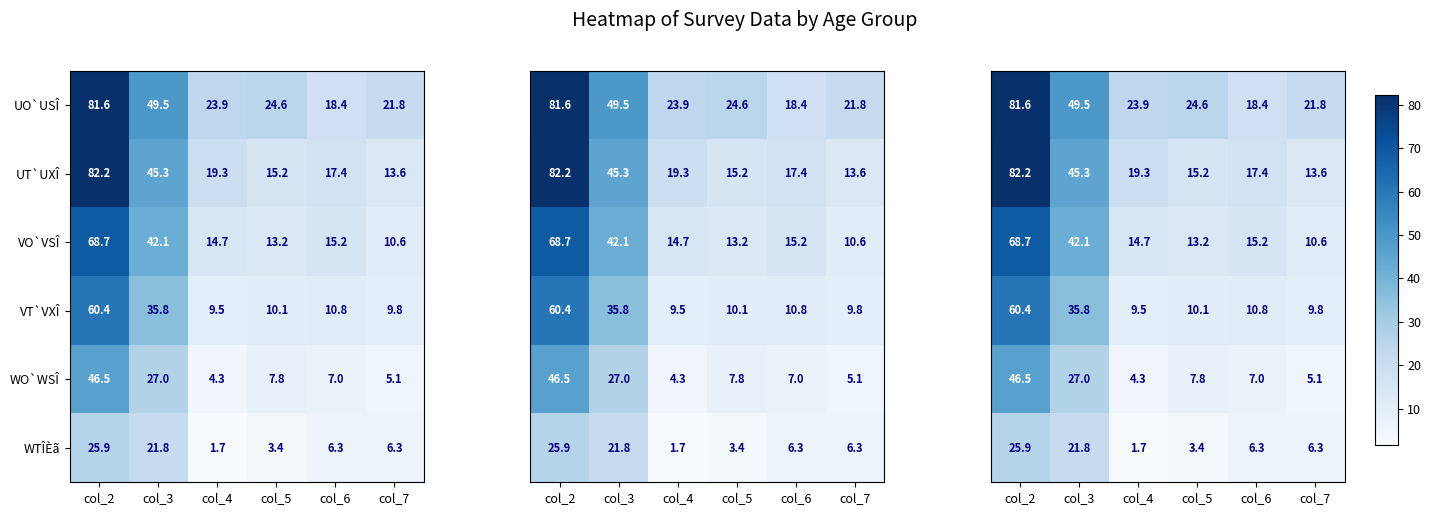

At which label is VO`VSÎ closest to 39?

col_3